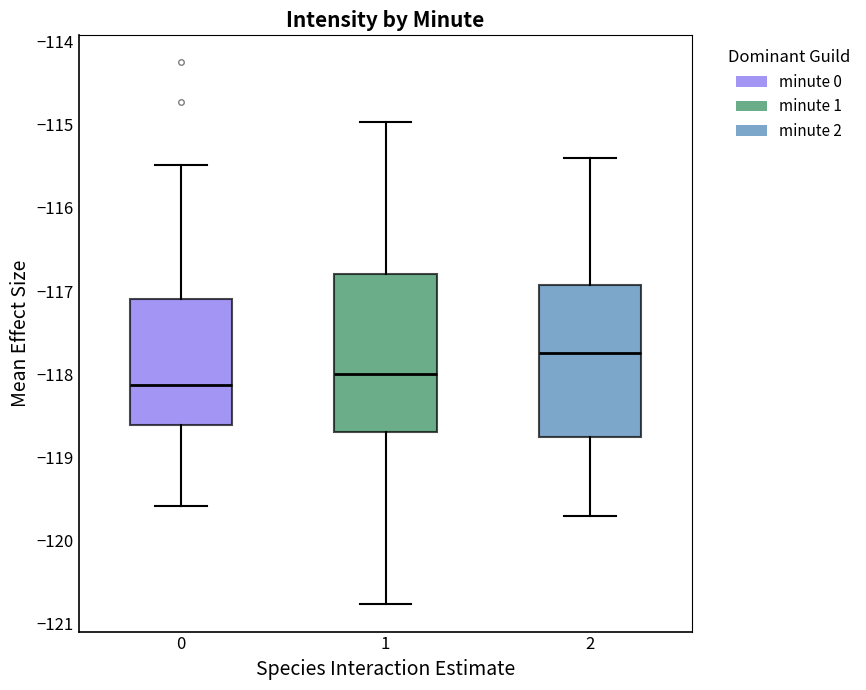

Reading left to right, transcribe this box plot: for each box, give where its median line is, the range the box spans, and where its two whiskers end, as read against the y-axis. The values are not printed on the chart, so give them approximately, as read against the axis.

0: median -118.1, box -118.6 to -117.1, whiskers -119.6 to -115.5
1: median -118.0, box -118.7 to -116.8, whiskers -120.8 to -115.0
2: median -117.7, box -118.7 to -116.9, whiskers -119.7 to -115.4